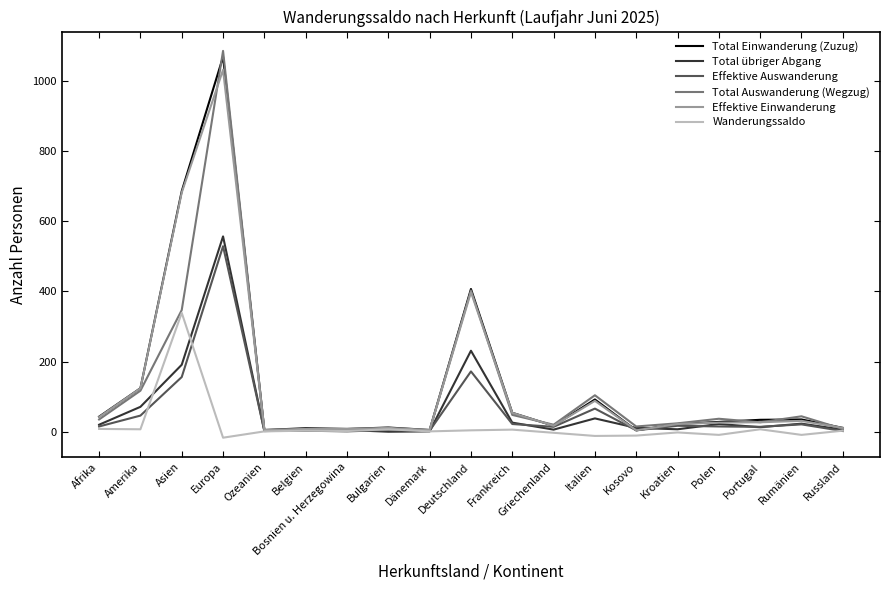

At which category is the sum across all series the highest?

Europa